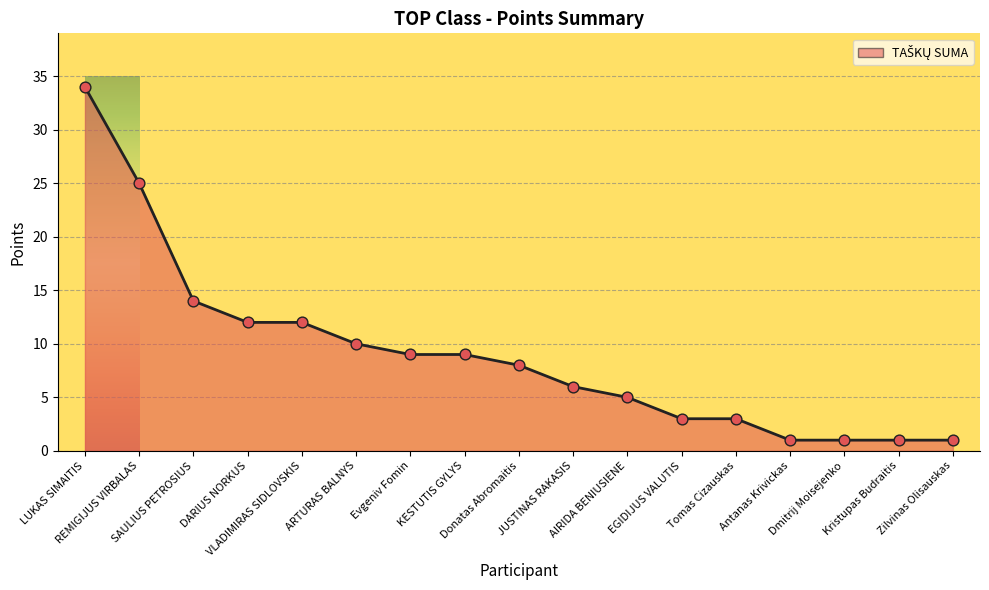

What is the ratio of the value at Evgeniv Fomin to the value at Antanas Krivickas?

9.0